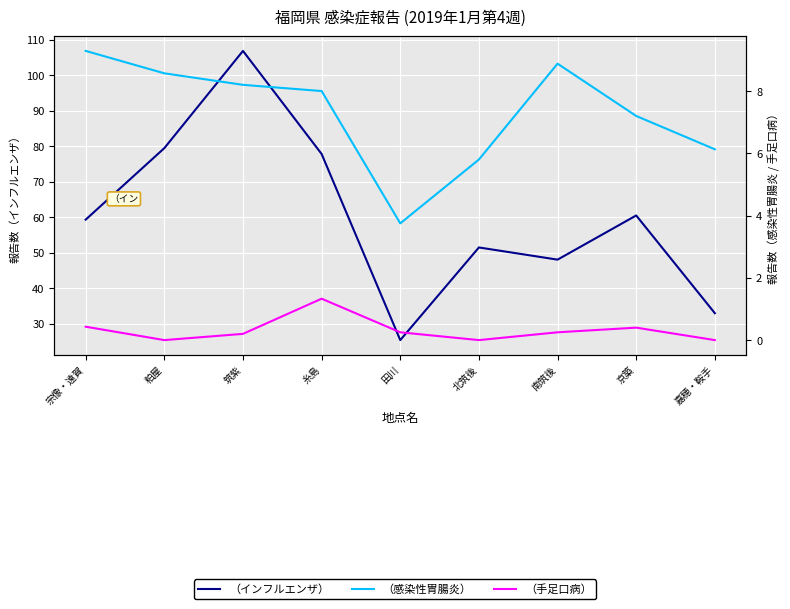

Which label corresponds to the smallest value in the chart?

粕屋